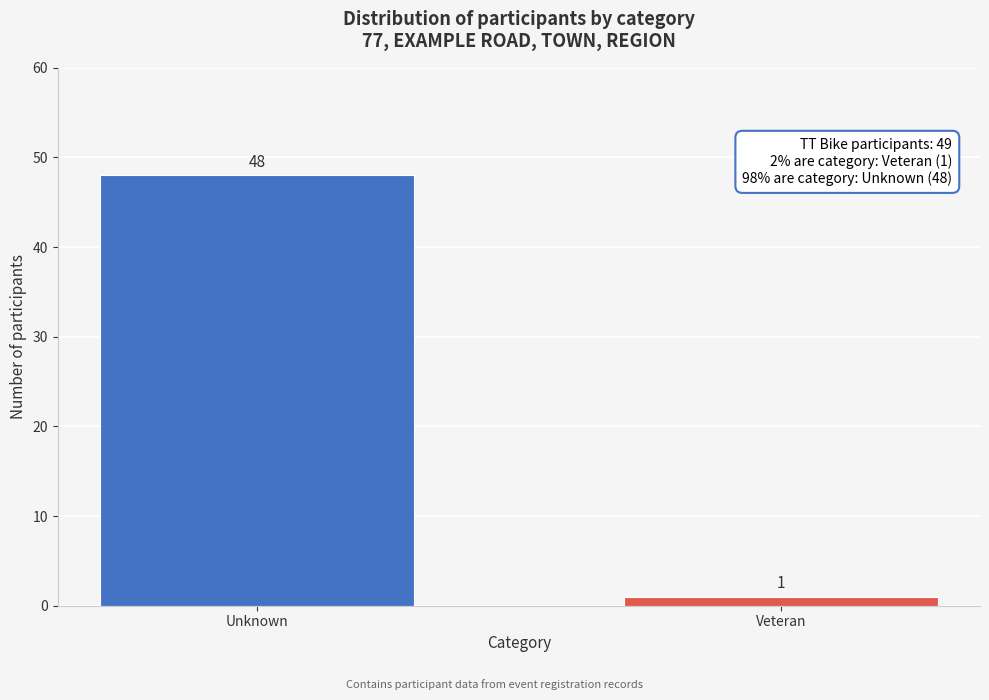

Reading right to left, transcribe all the data shown in this chart.

Veteran=1	Unknown=48